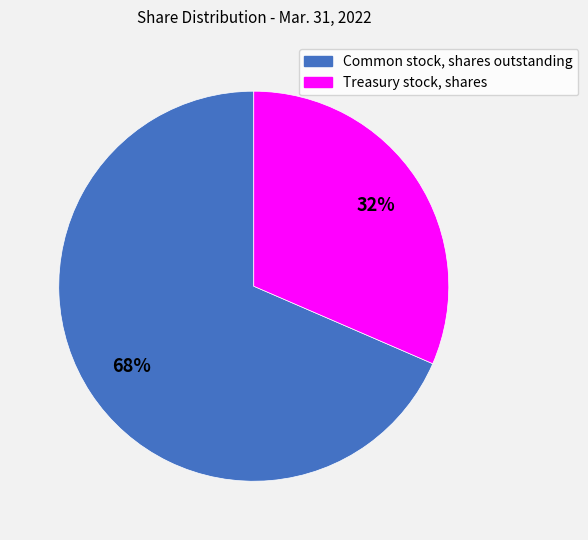

How many segments does this pie chart have?

2